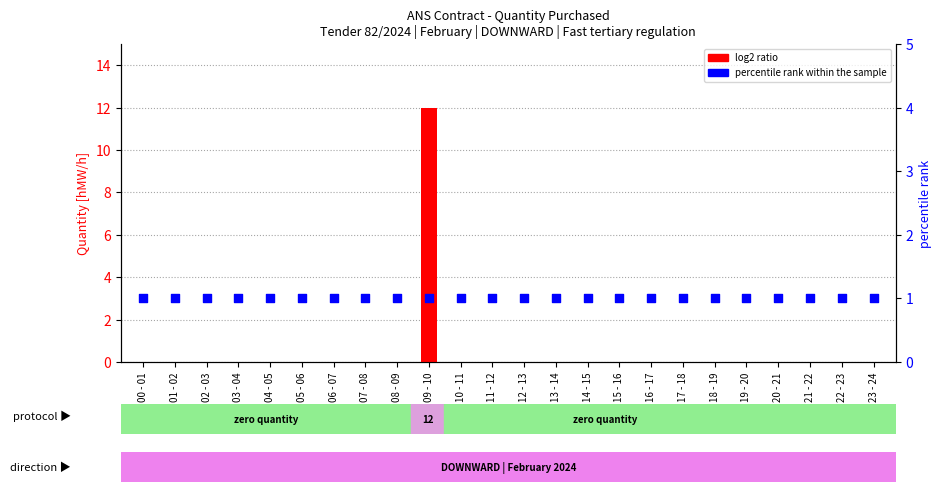

At how many categories does at least one series exceed 10?

1